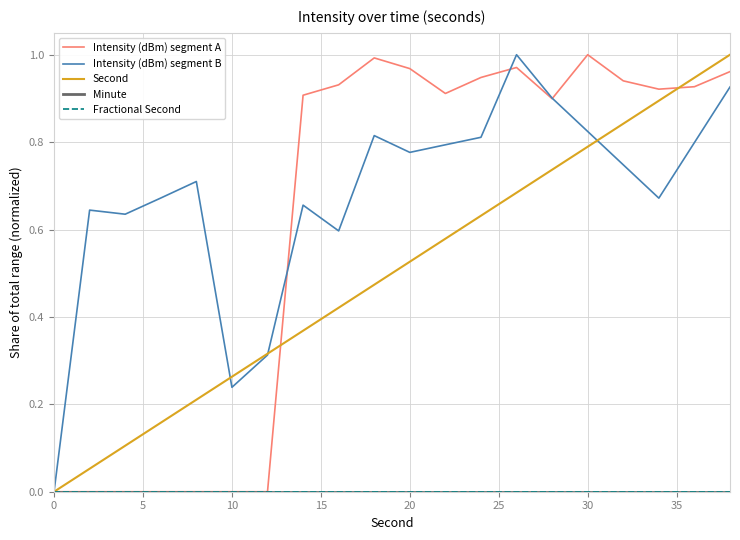

How many interior local peaks does the Intensity (dBm) segment A series have?

3